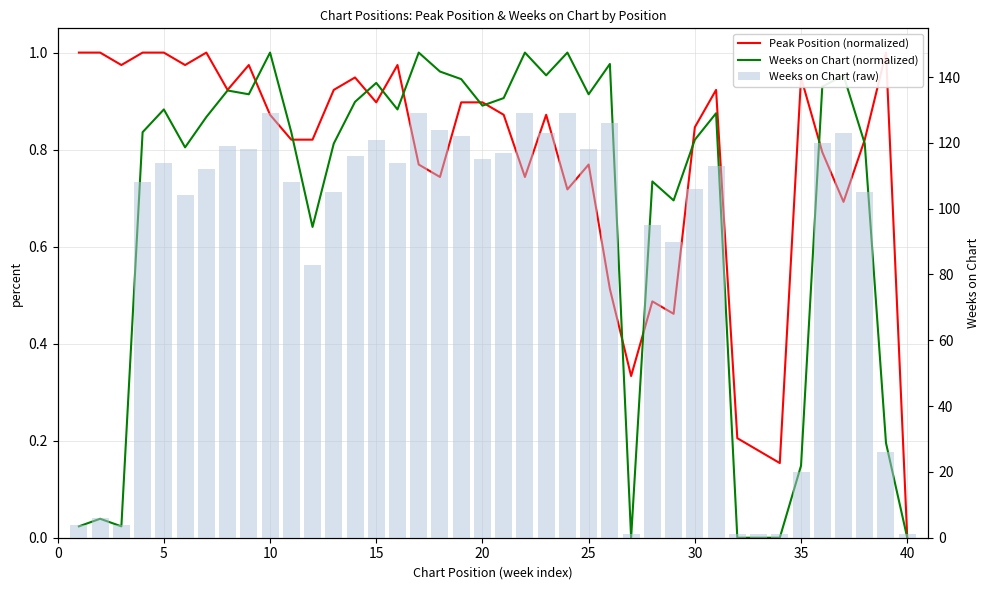

Which series has the largest total across all categories?

Weeks on Chart (raw)